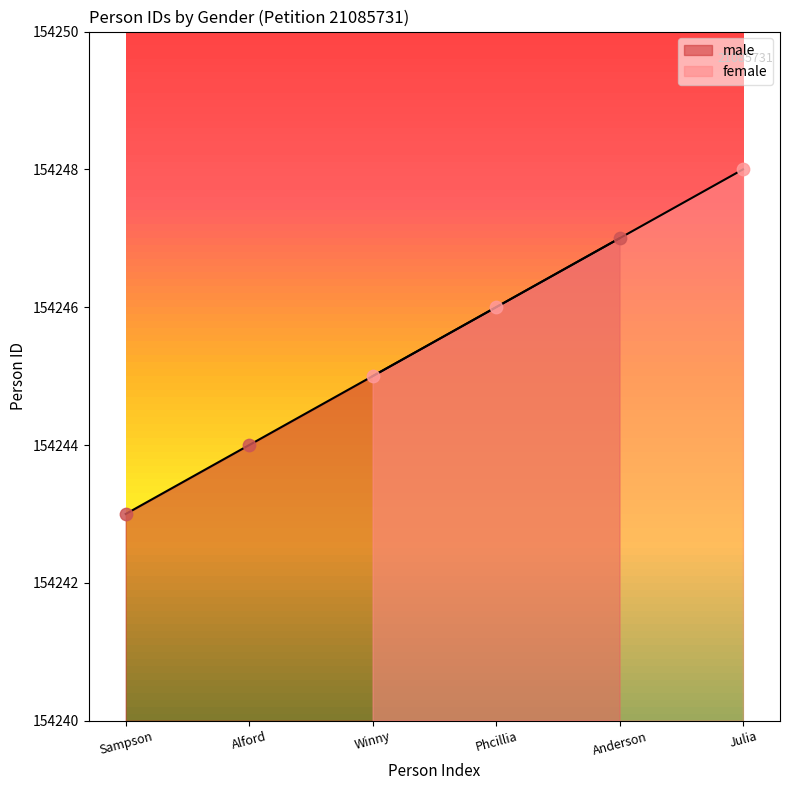

Is the value of male at Alford greater than the value of female at Alford?

No